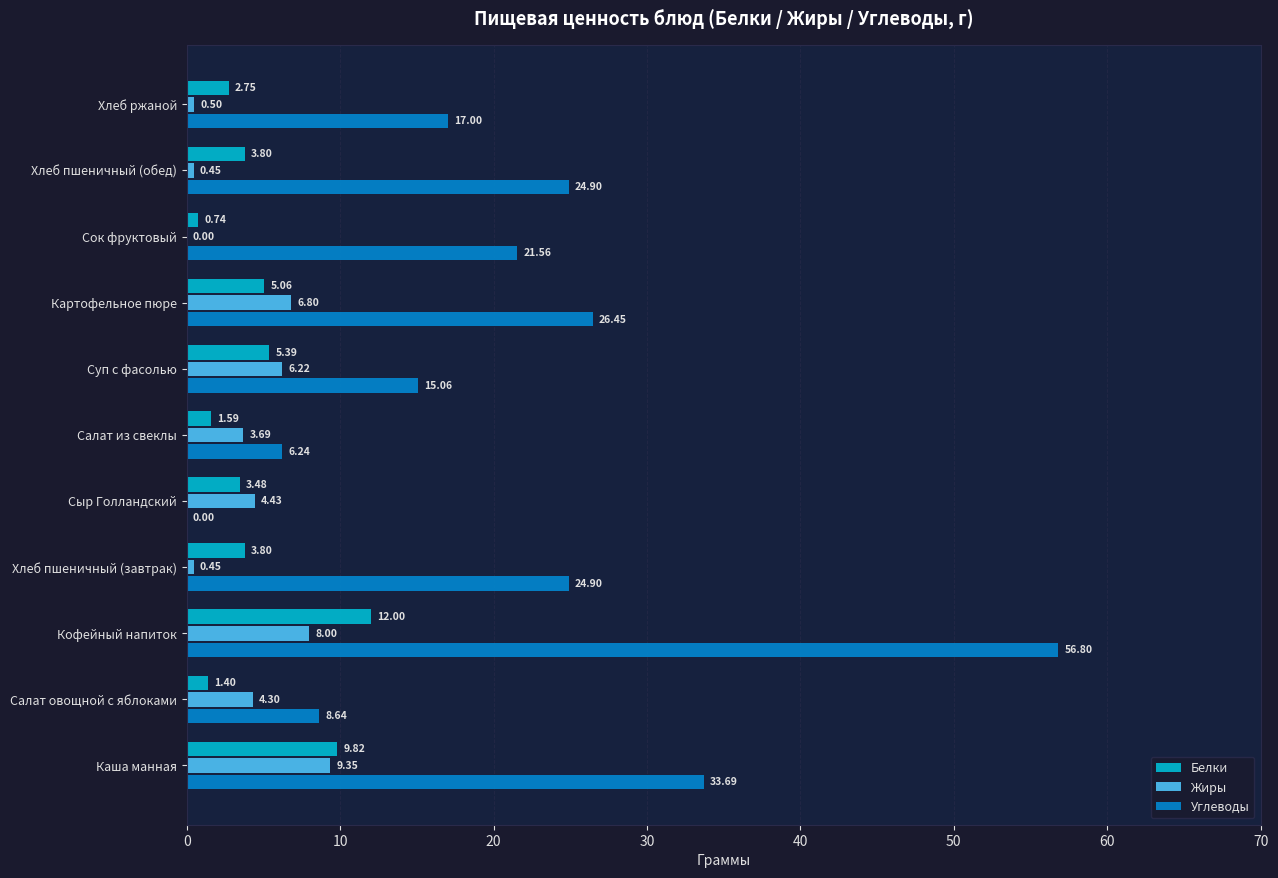

At which category does the chart reach its peak across all series?

Кофейный напиток